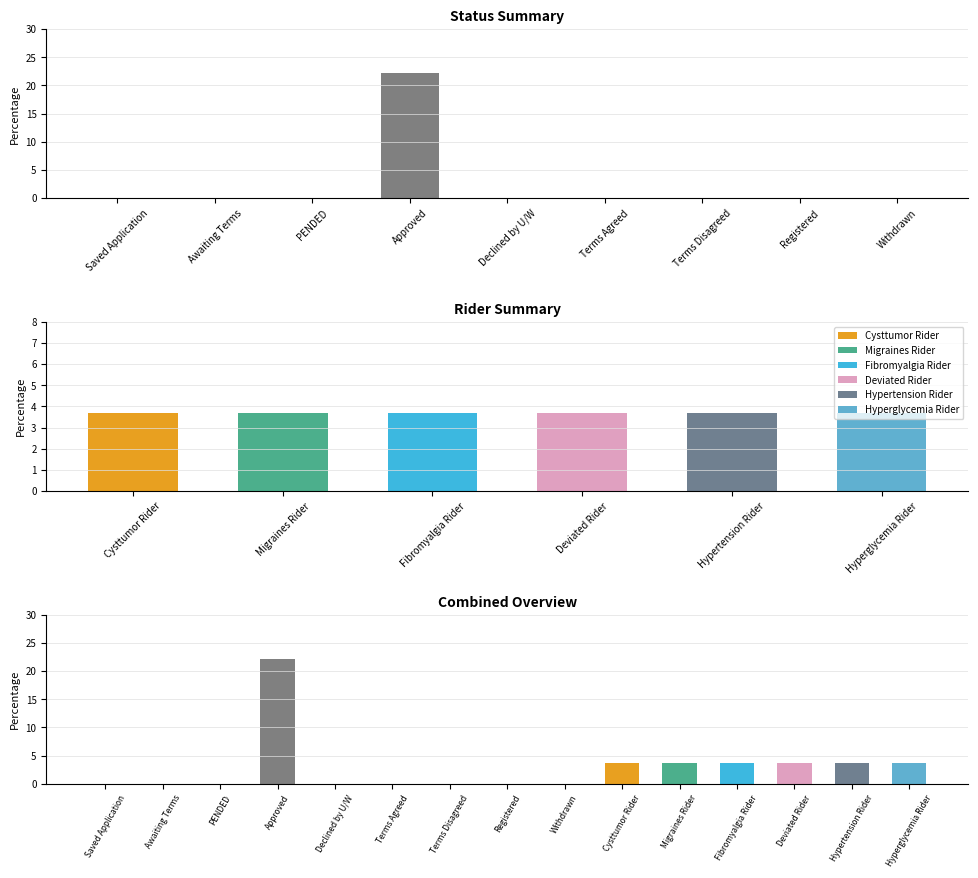

What is the sum of all values?

22.2